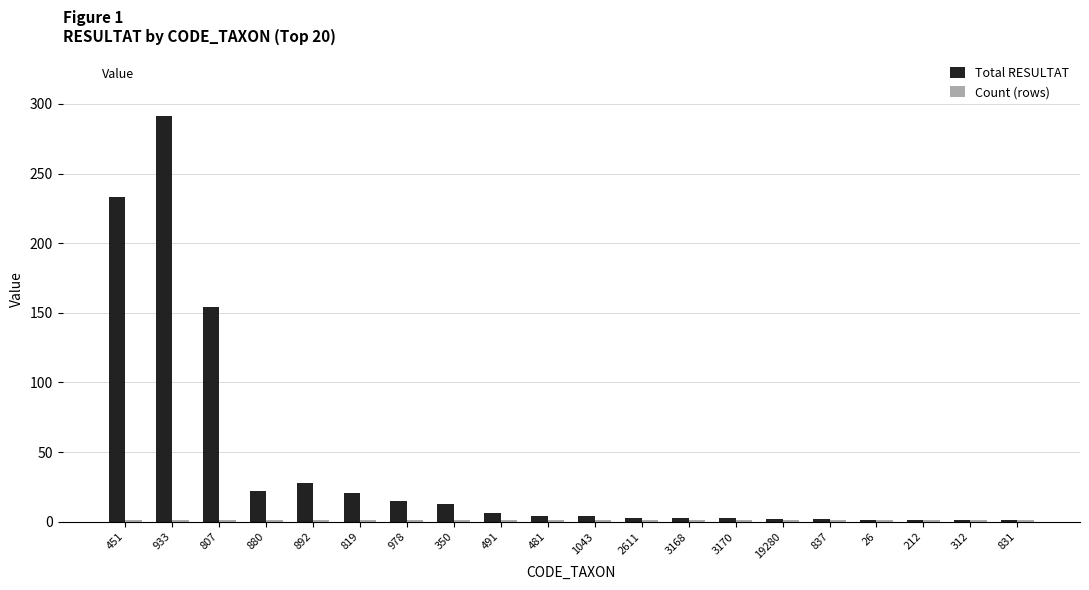

Which series has the widest spread of values?

Total RESULTAT